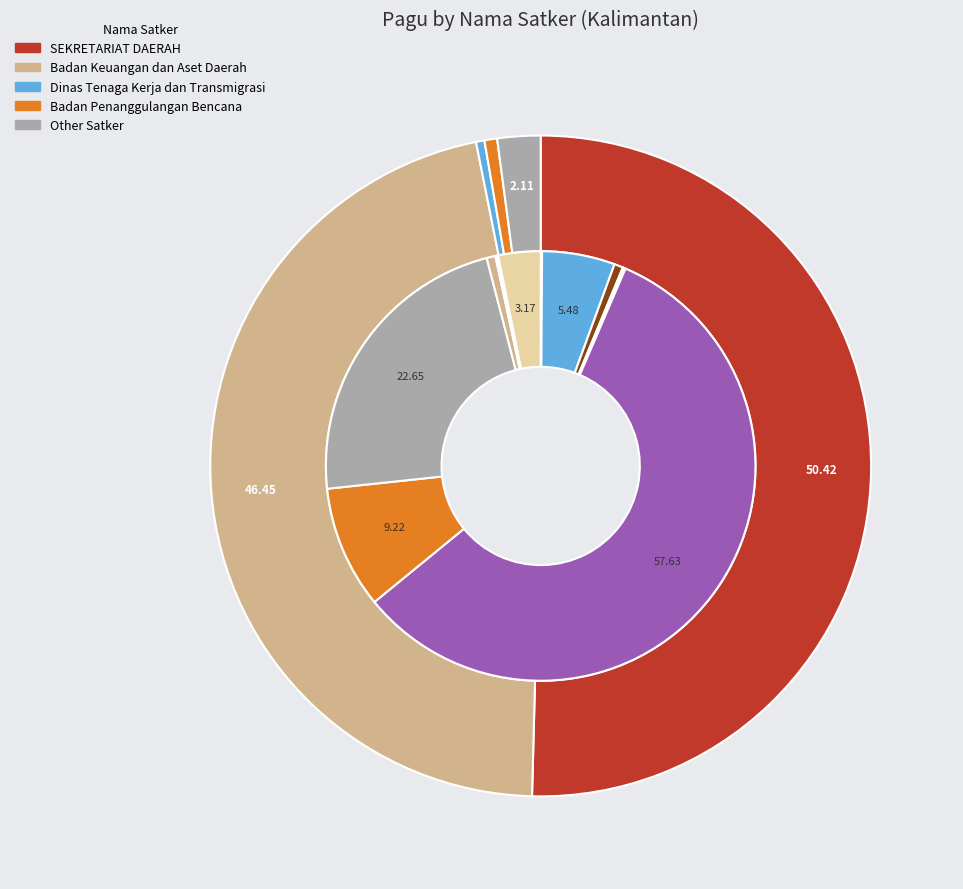

What percentage is NOT represented by Belanja Sewa Bangunan Gedung (2)?

99.3%